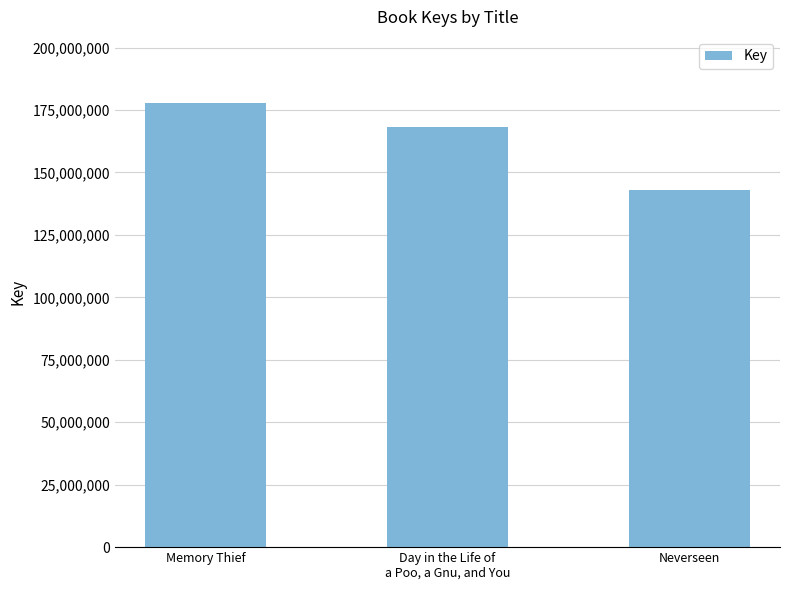

How many data points are less than 168014715?

1